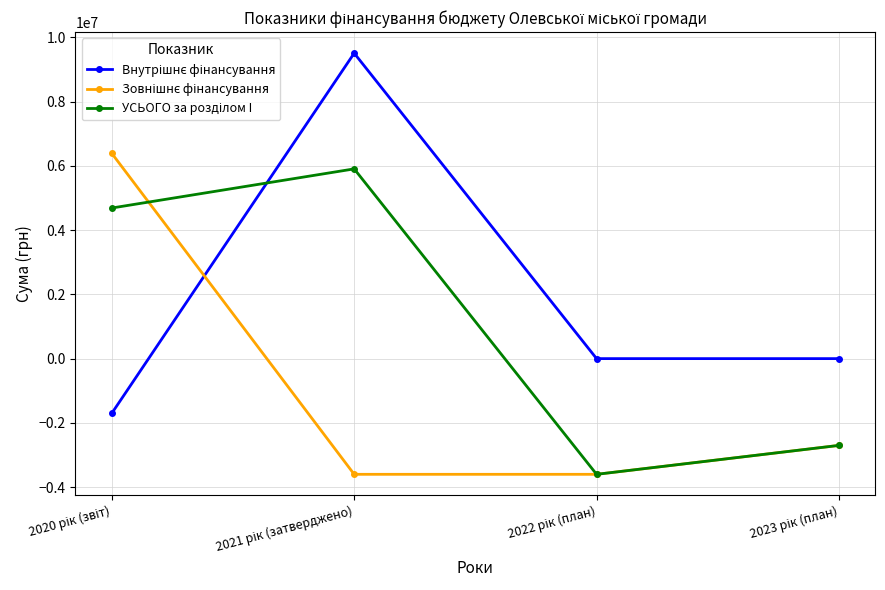

What is the smallest value displayed?

-3602826